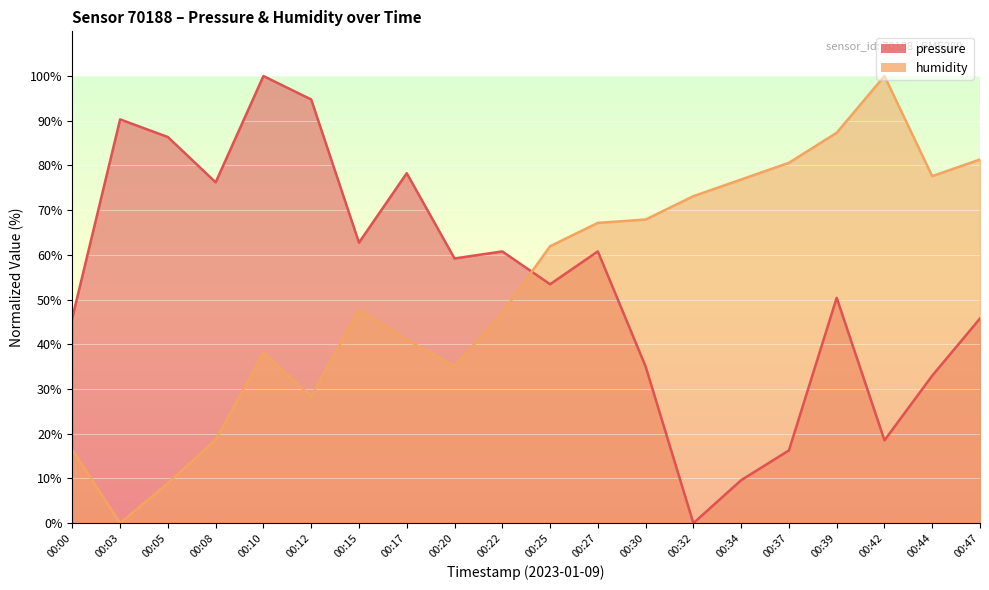

What is the difference between the second highest and minimum values in the humidity series?

87.3